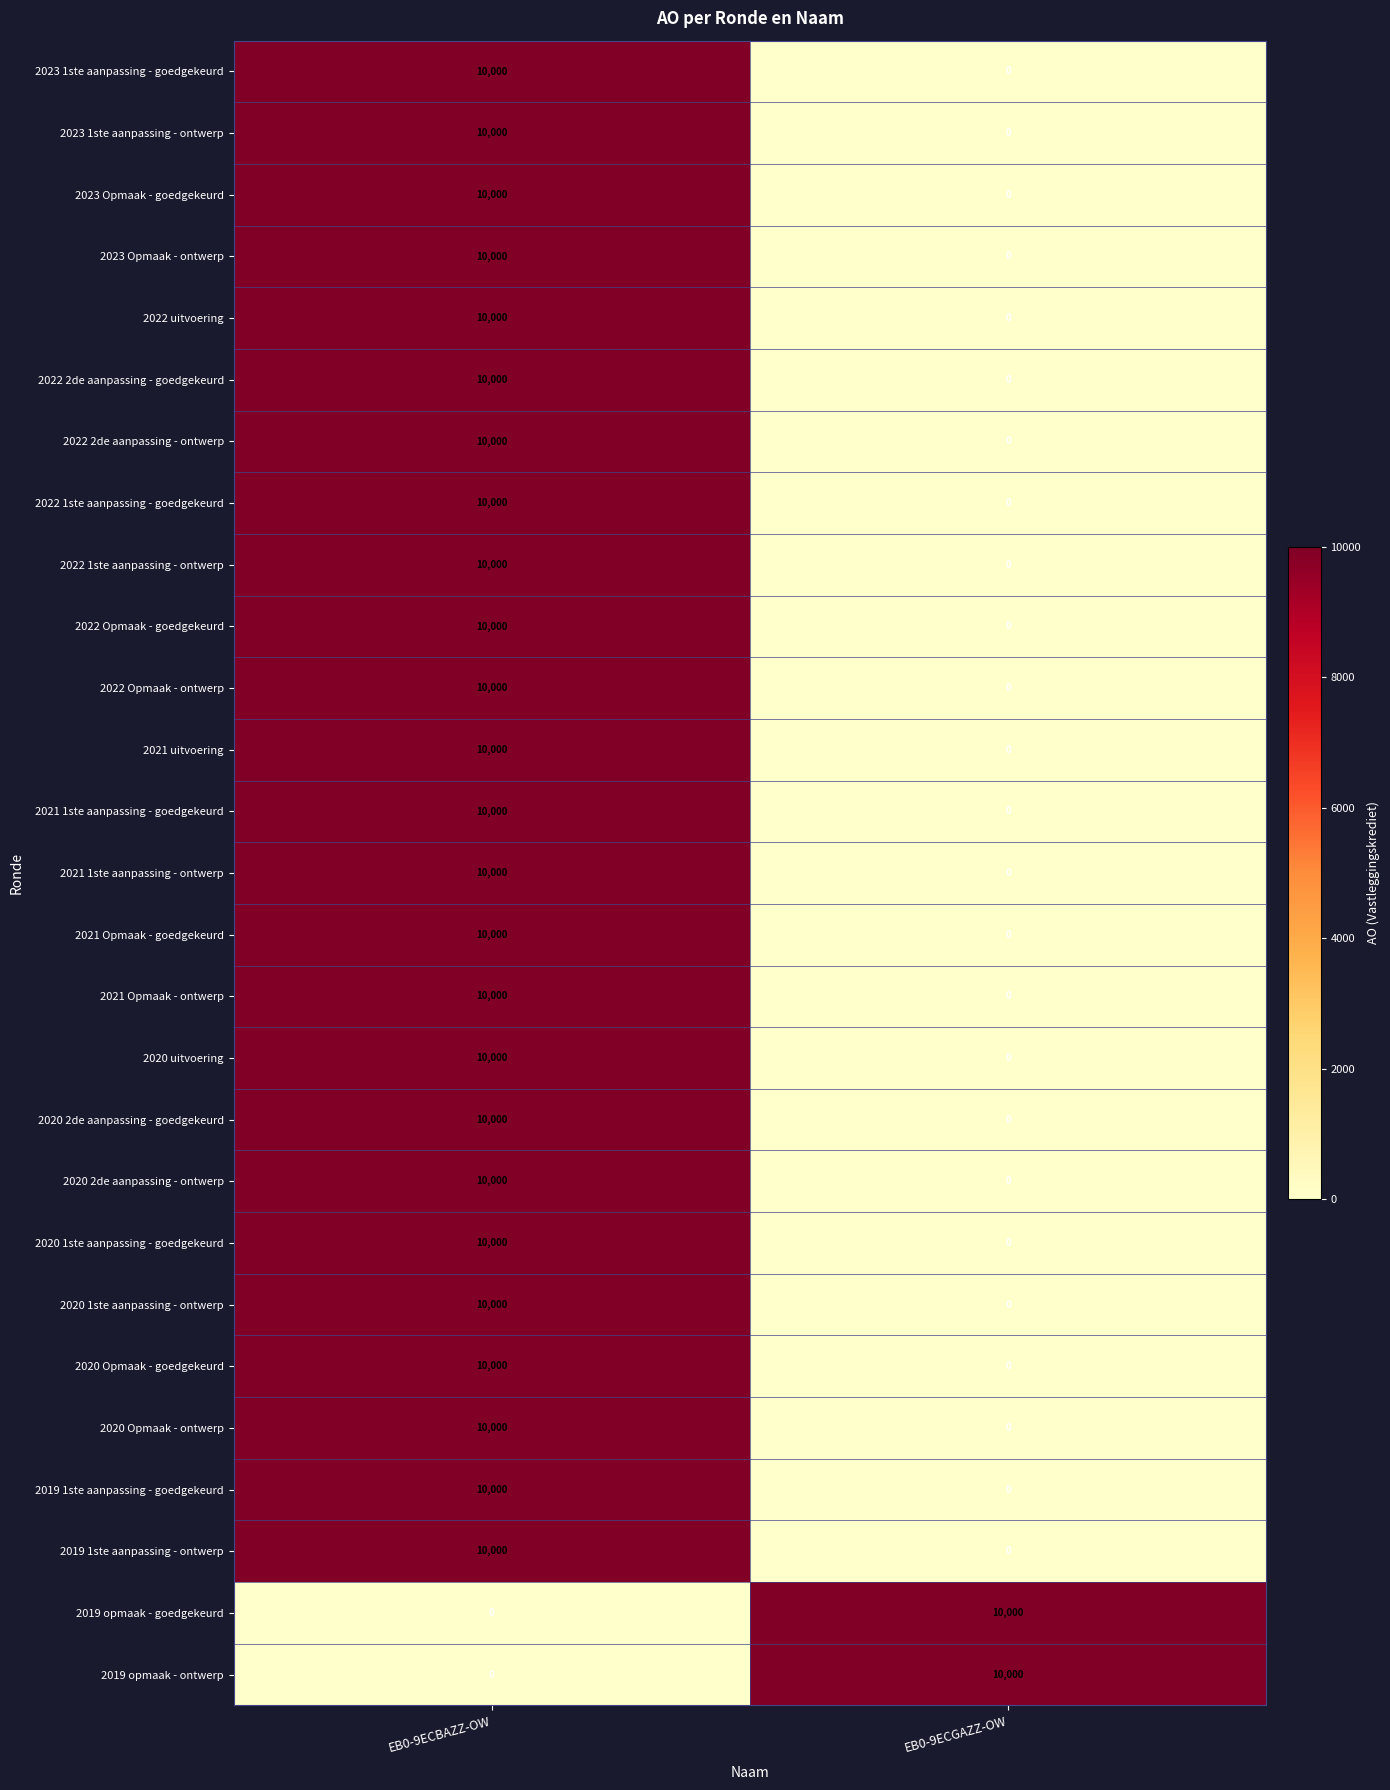

Is it true that 2022 Opmaak - ontwerp equals 10000 at EB0-9ECBAZZ-OW?

True